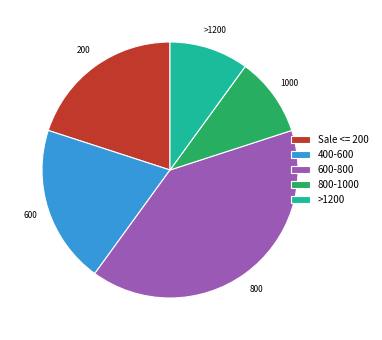

Combined, do >1200 and 800-1000 account for over 50%?

No